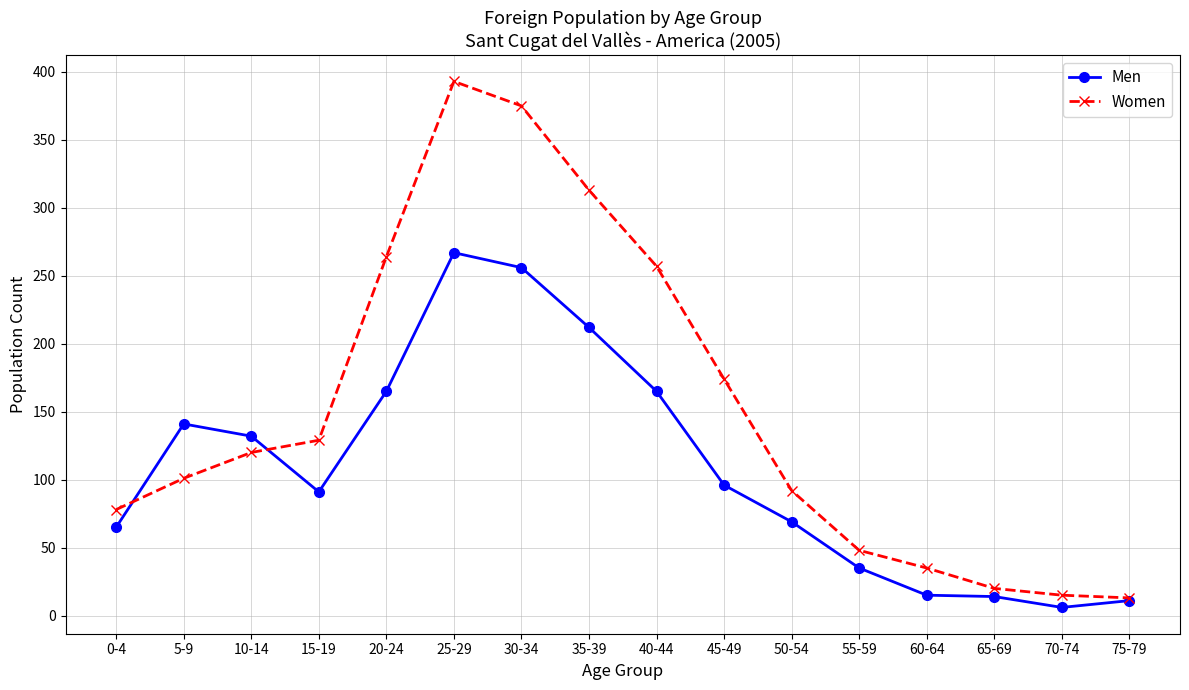

List the series in order of their peak value, highest first.

Women, Men